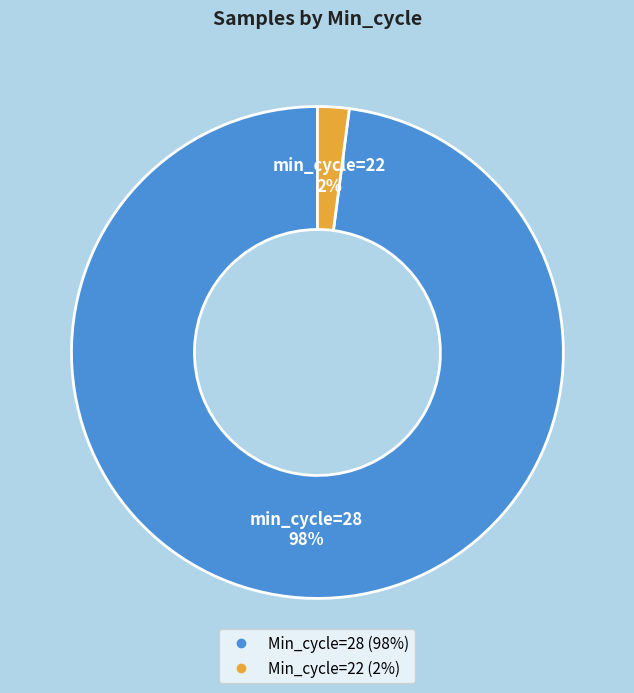

Does any single category account for the majority?

Yes